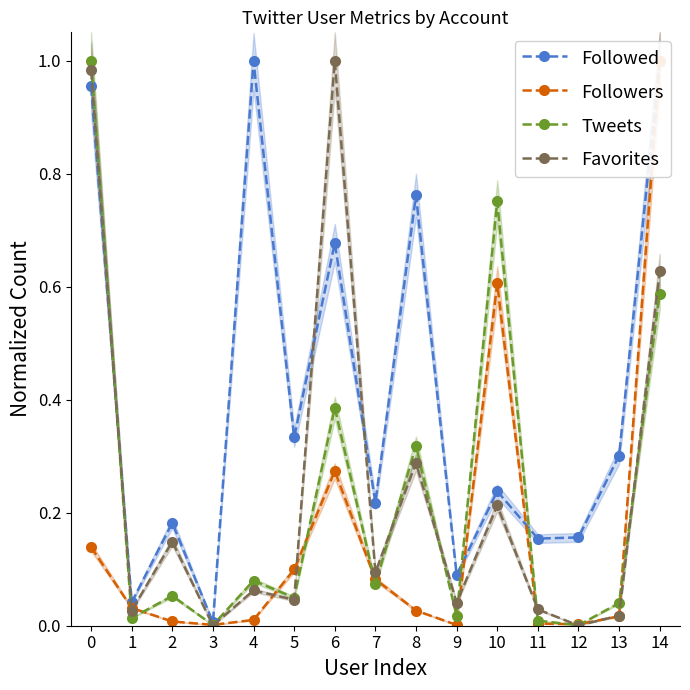

What is the total value across all series at 14?

3.2